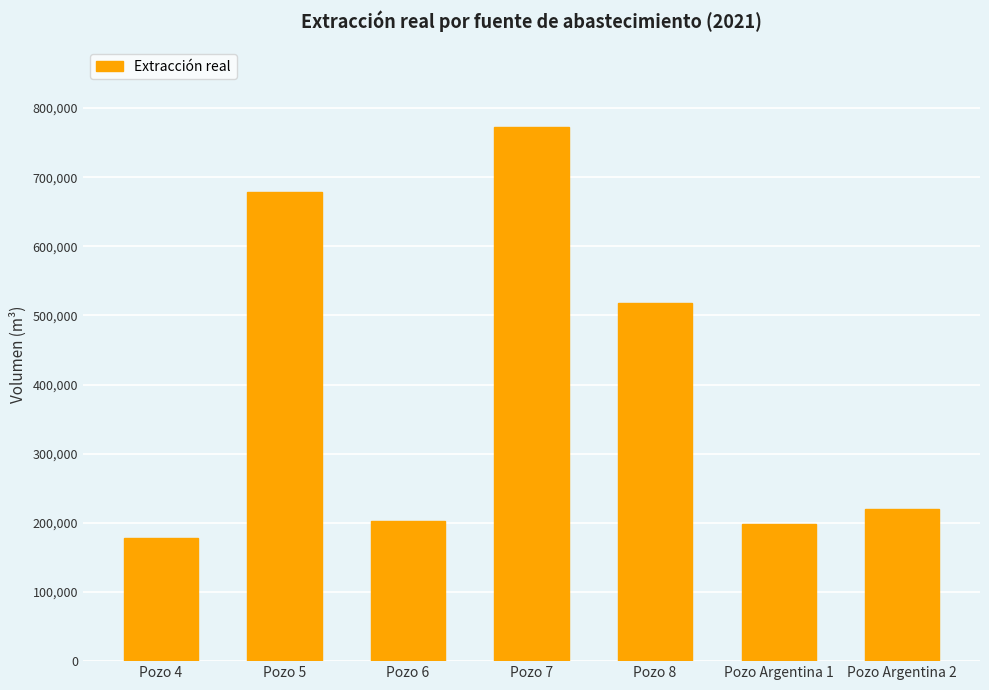

What is the change in value from Pozo 6 to Pozo 8?

+315562